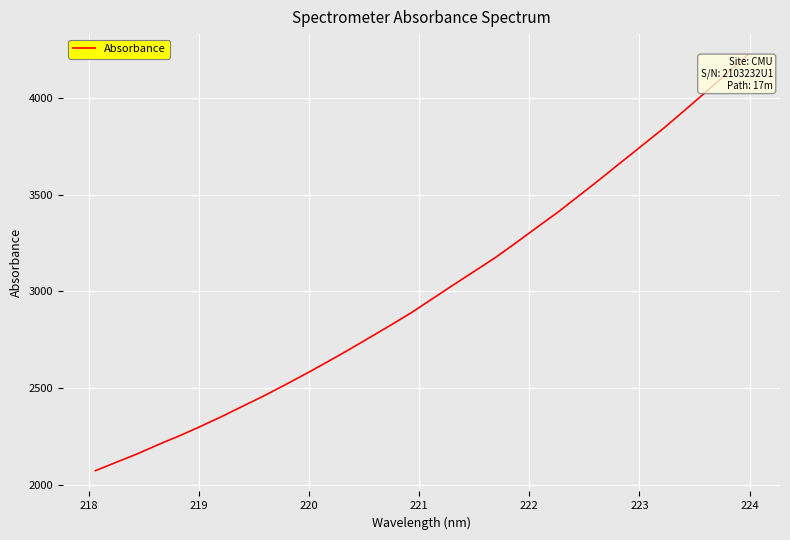

How many values exceed 2961?

16